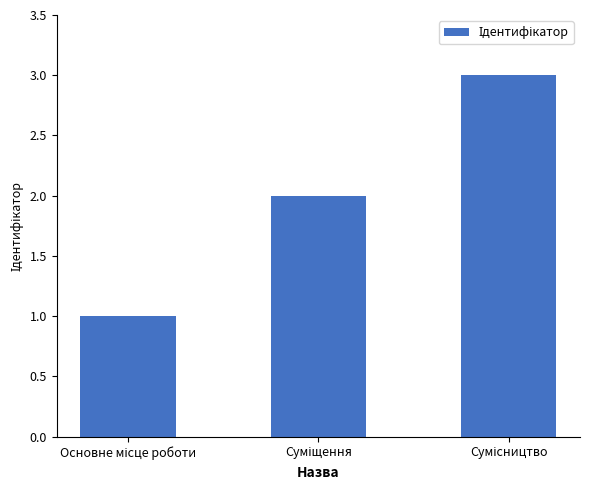

What is the greatest value displayed?

3